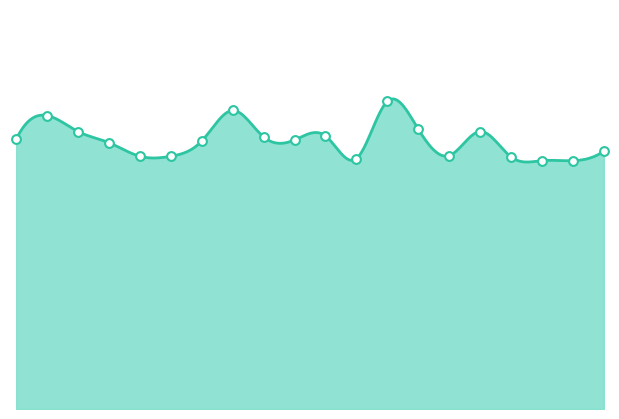

What is the change in value from 00:32 to 00:47?

-0.7